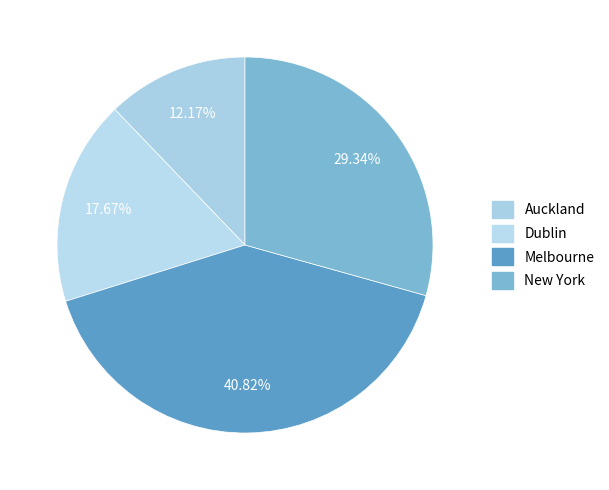

To the nearest percent, what portion does Dublin represent?

18%